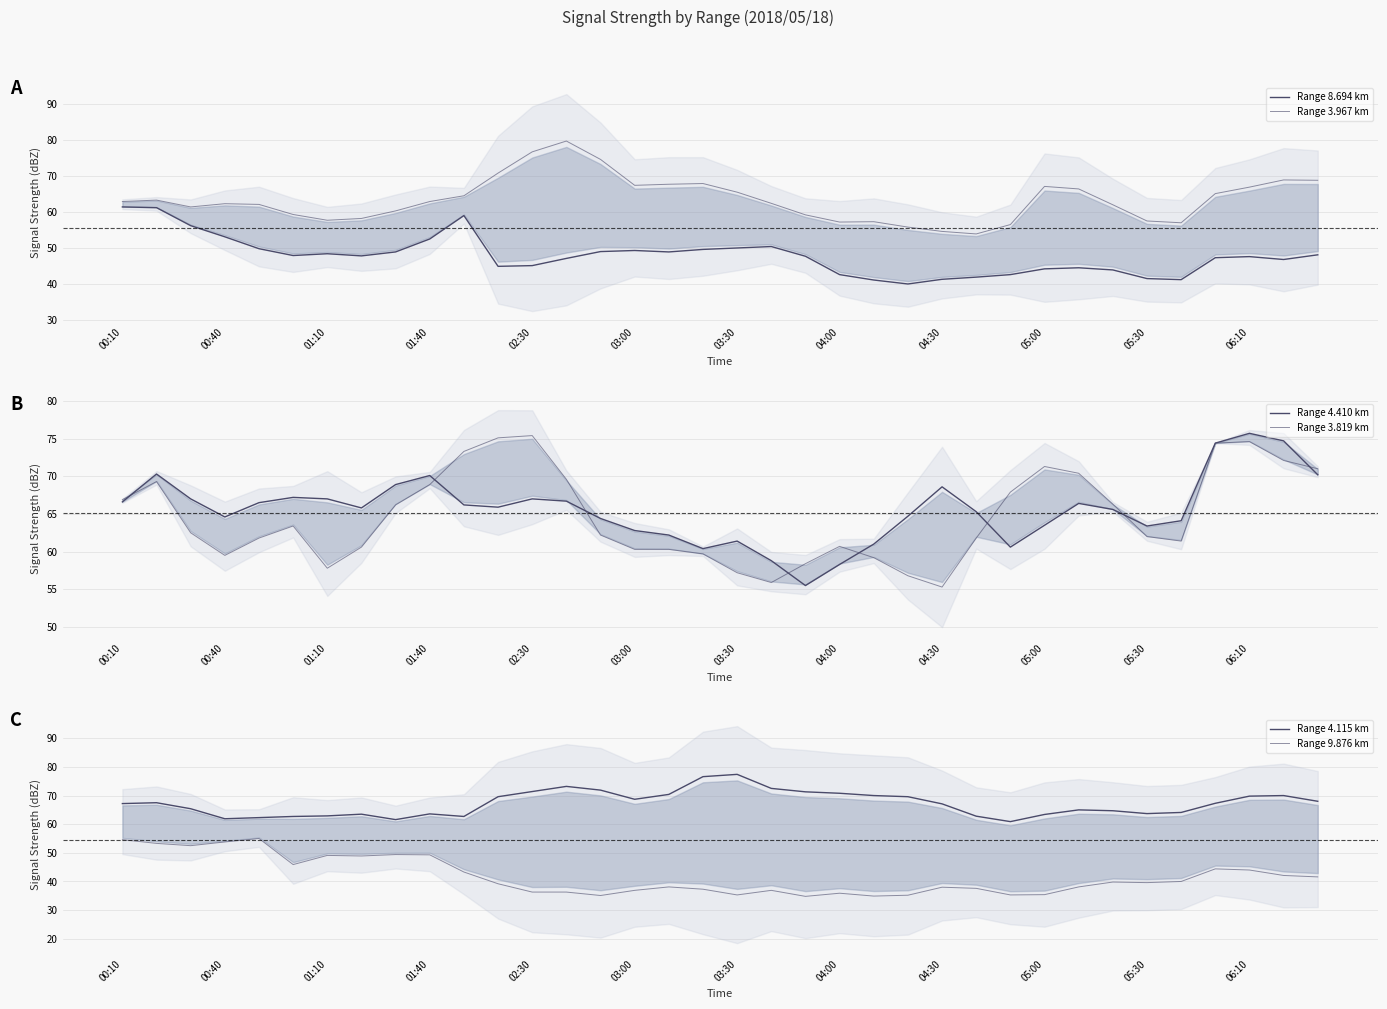

List the labels in order of Range 4.115 km value, largest first.

18, 17, 13, 19, 14, 12, 20, 21, 16, 22, 34, 33, 06:10, 23, 15, 35, 00:40, 32, 00:10, 24, 01:10, 28, 29, 31, 30, 05:00, 04:00, 27, 03:30, 25, 03:00, 05:30, 02:30, 01:40, 04:30, 26